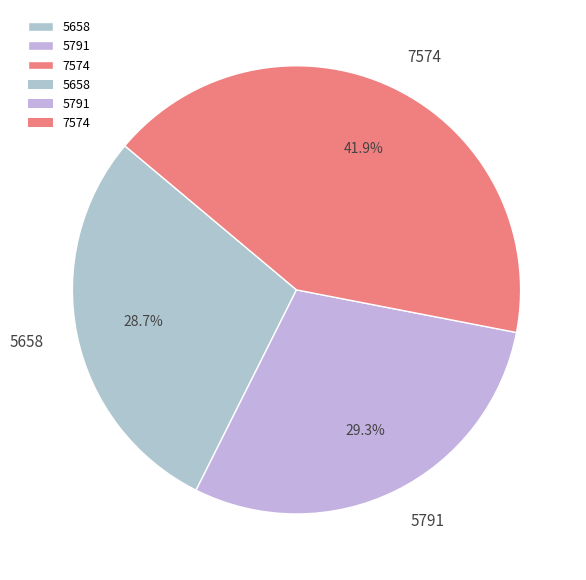

To the nearest percent, what is the average slice percentage?

33%